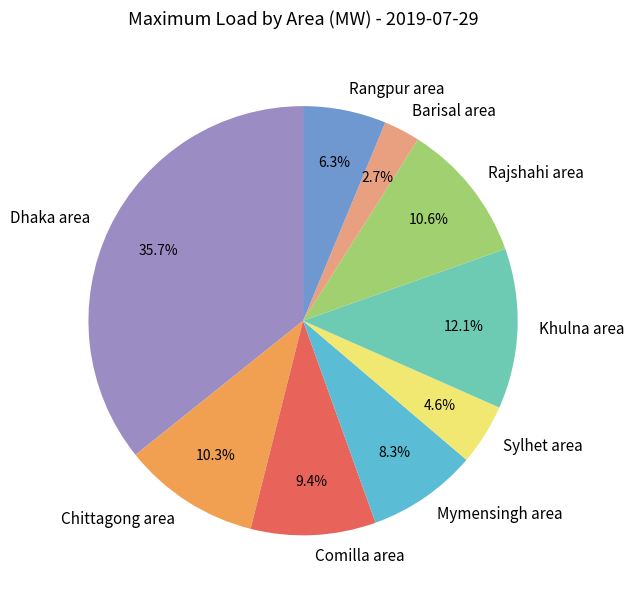

To the nearest percent, what portion does Comilla area represent?

9%